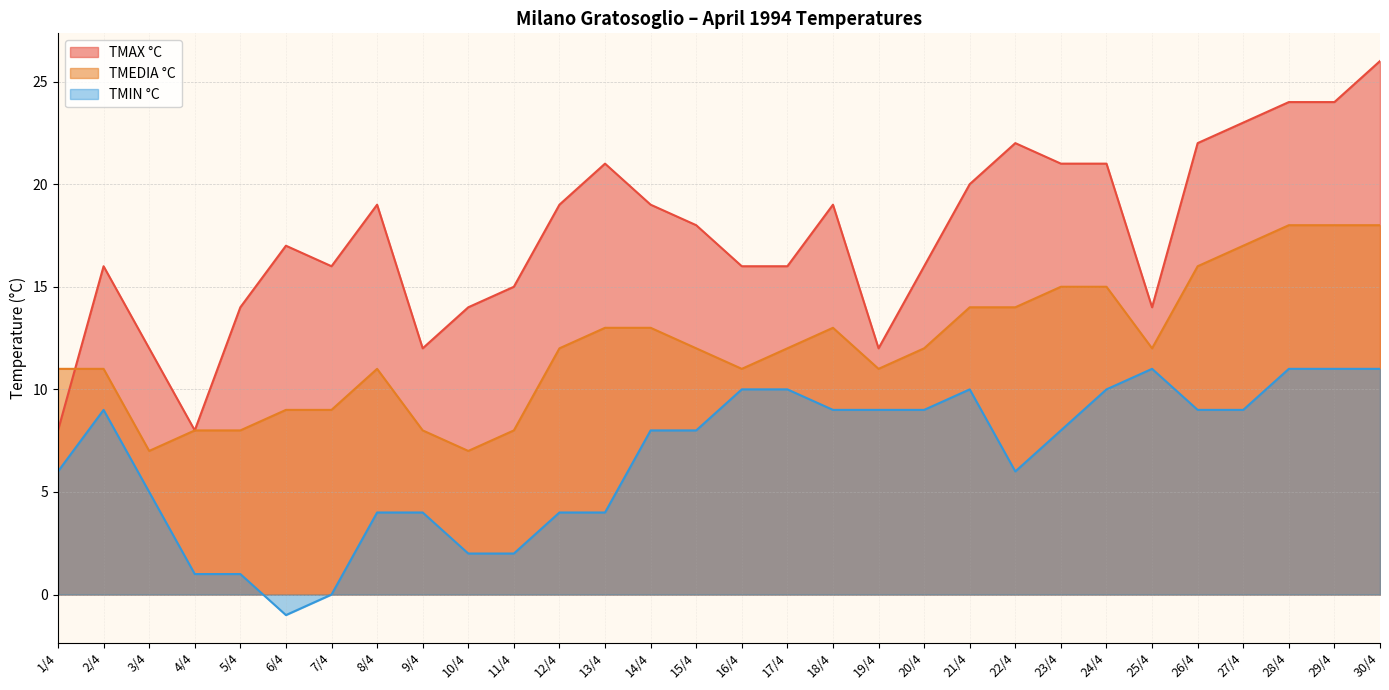

Does the chart have visible grid lines?

Yes